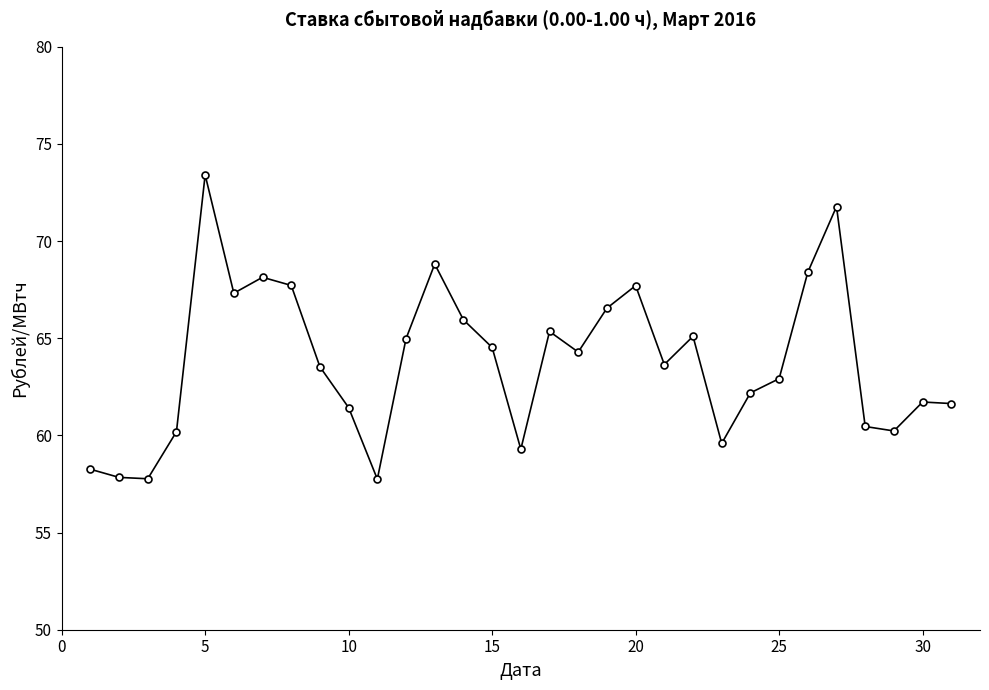

What is the greatest value displayed?

73.4